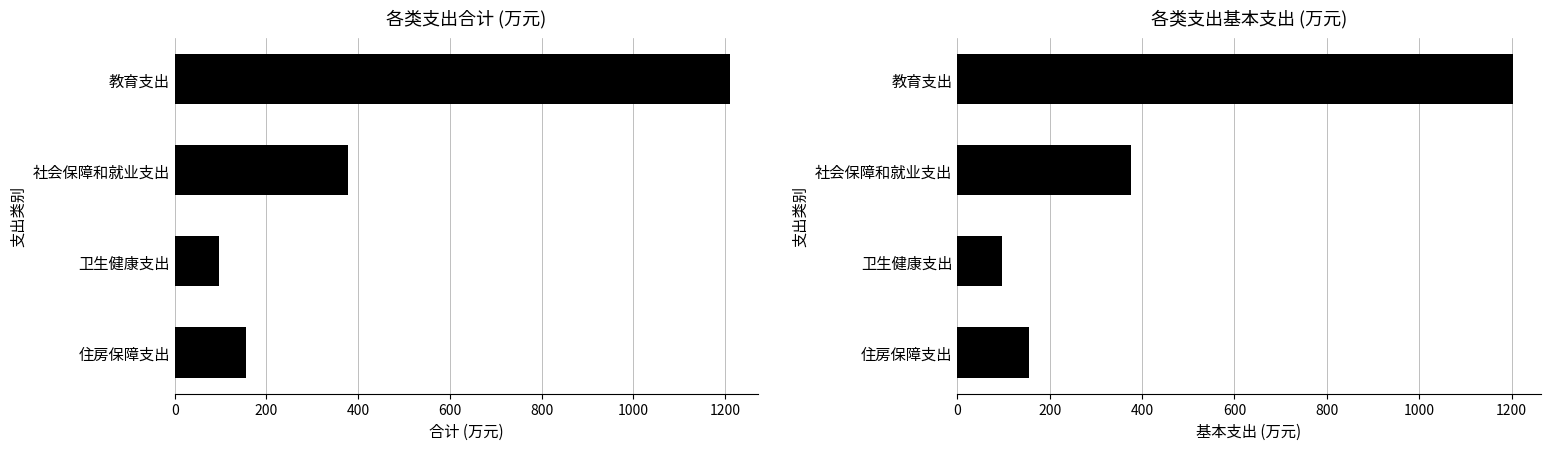

What is the value of the 基本支出 bar at the 3rd from the left?

97.4